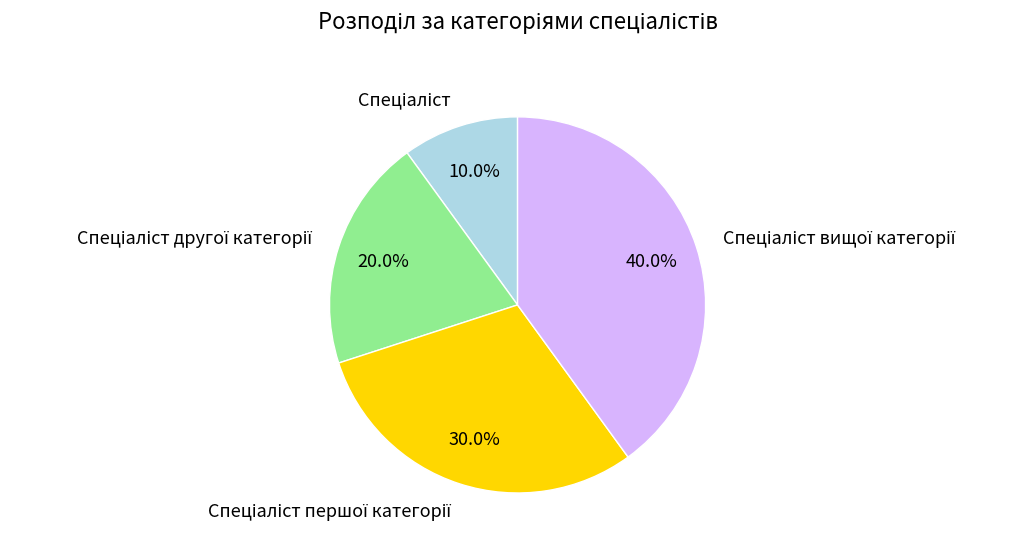

Is there any slice that represents more than half of the pie?

No